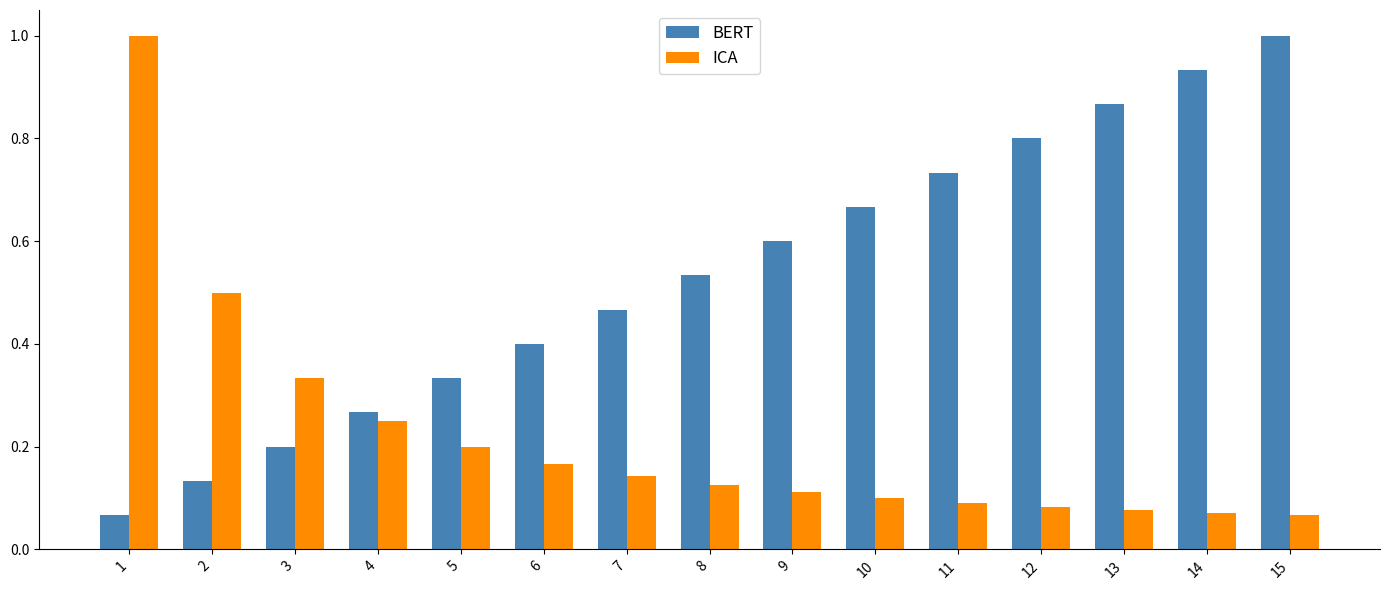

At 3, list the series in order from largest to smallest.

ICA, BERT